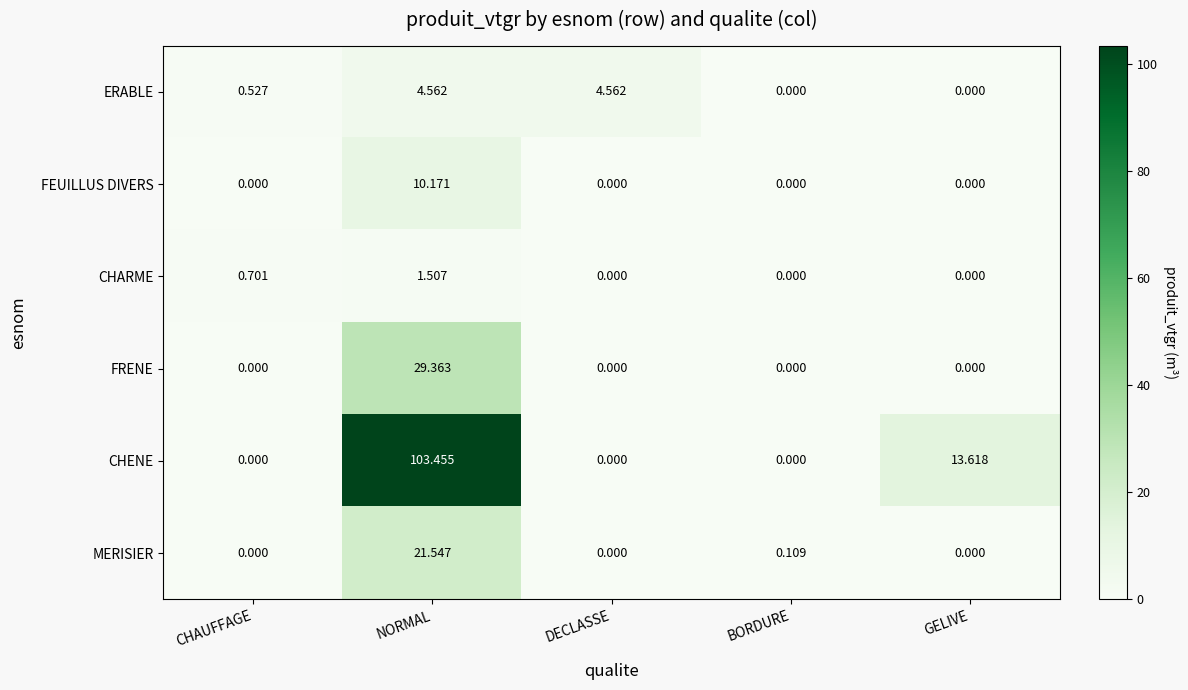

What is the difference between the highest and lowest values at NORMAL?

101.9